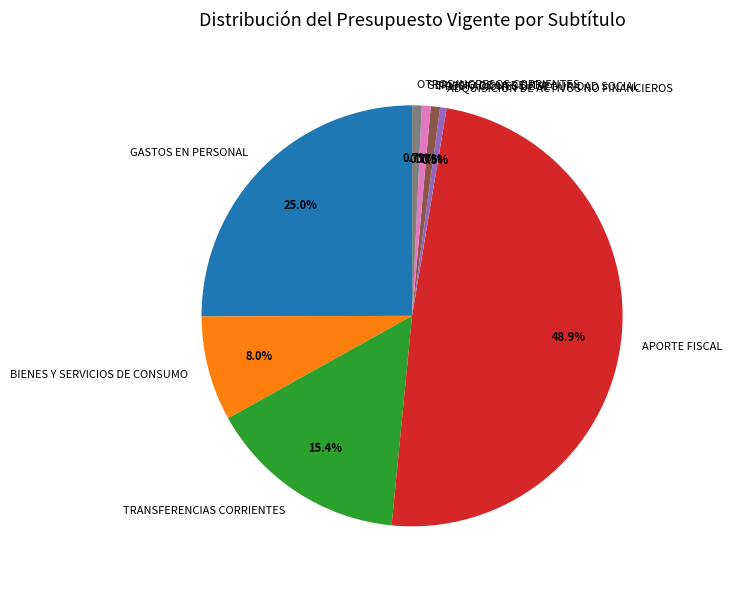

Approximately how many times larger is the value at BIENES Y SERVICIOS DE CONSUMO compared to TRANSFERENCIAS CORRIENTES?

0.5